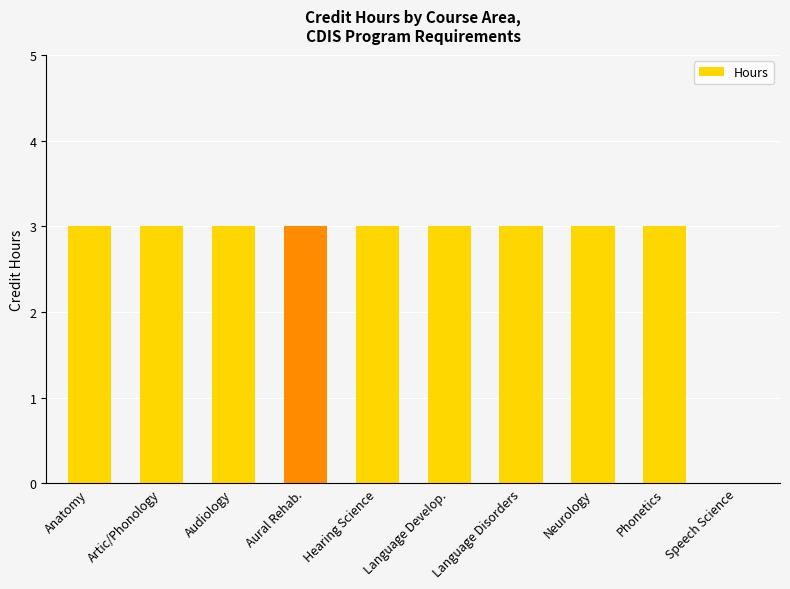

What is the maximum value shown in the chart?

3